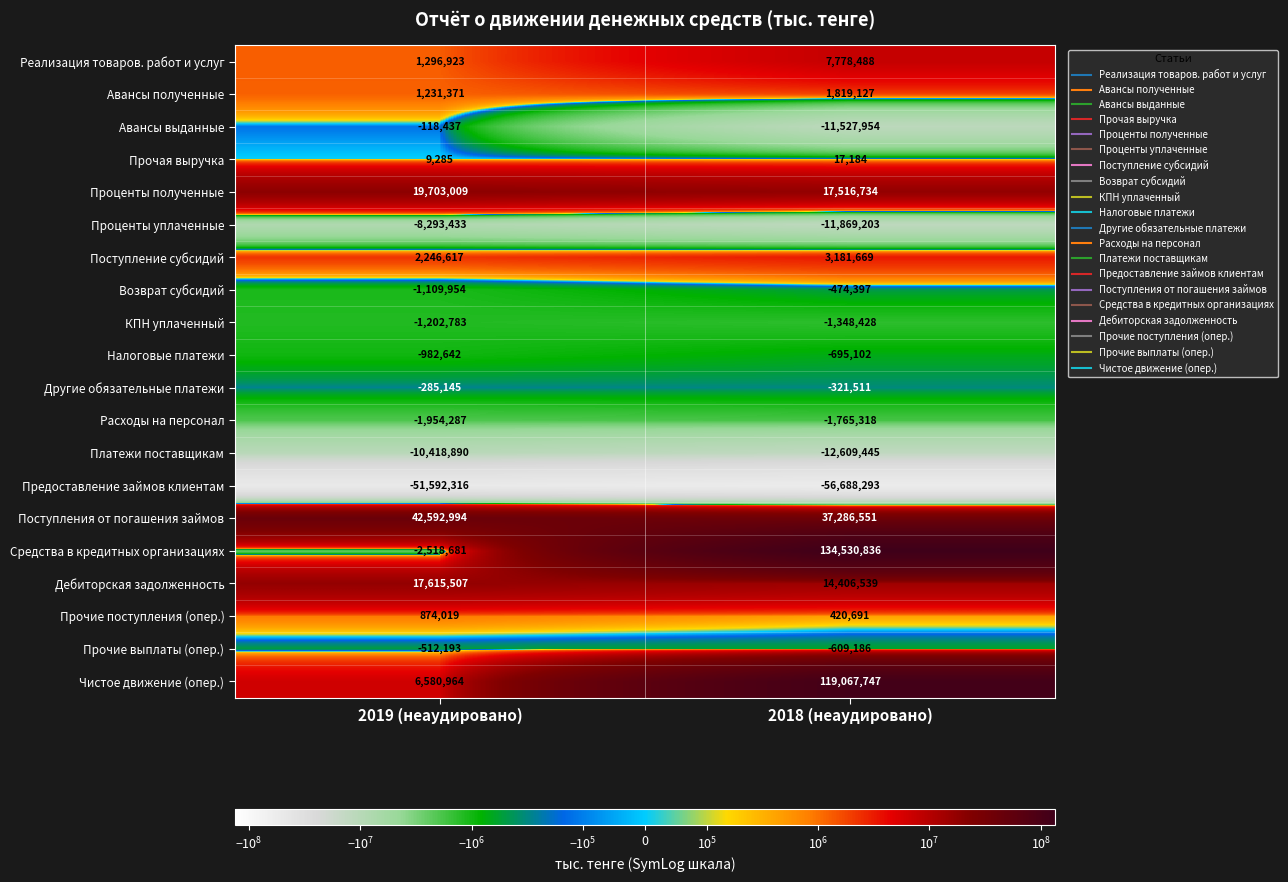

Which series has the largest total across all categories?

Средства в кредитных организациях